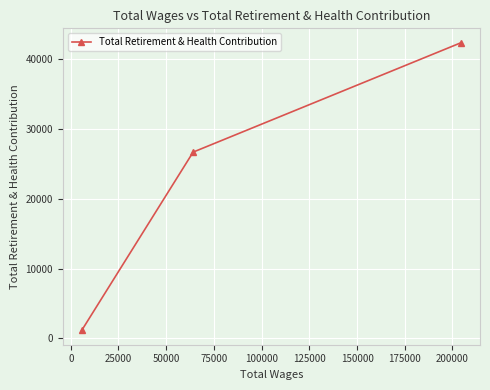

Is this an area chart (filled region under the line)?

No